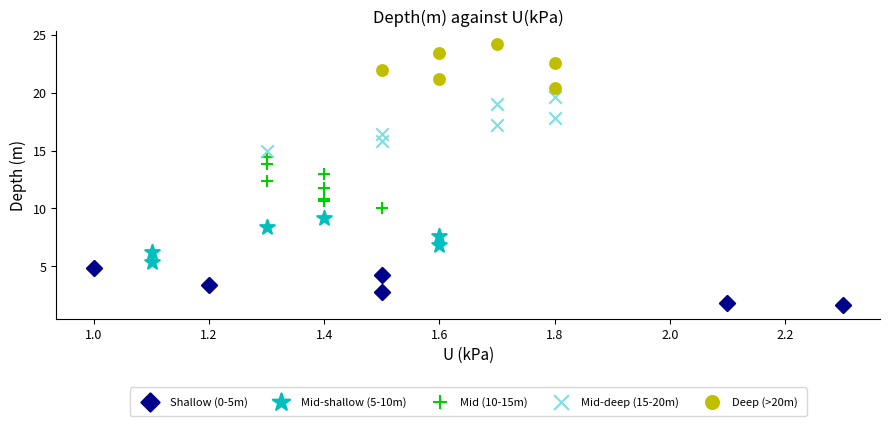

Which series reaches the maximum Y coordinate?

Deep (>20m)